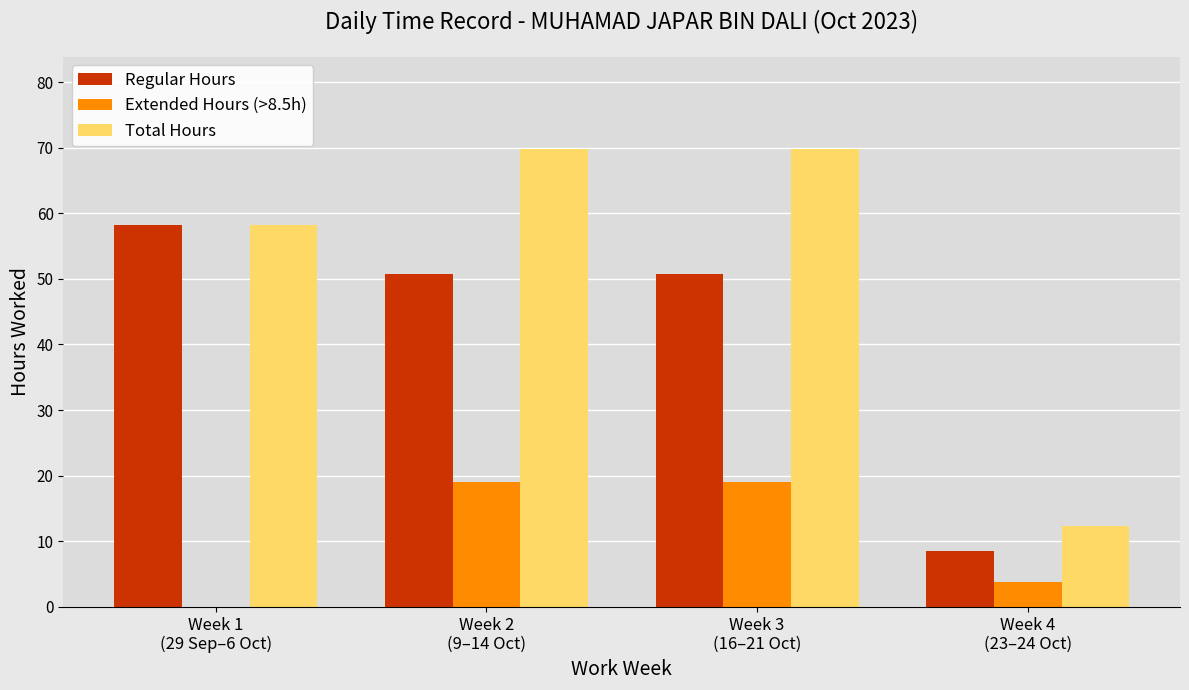

What is the maximum value for Total Hours?

69.9